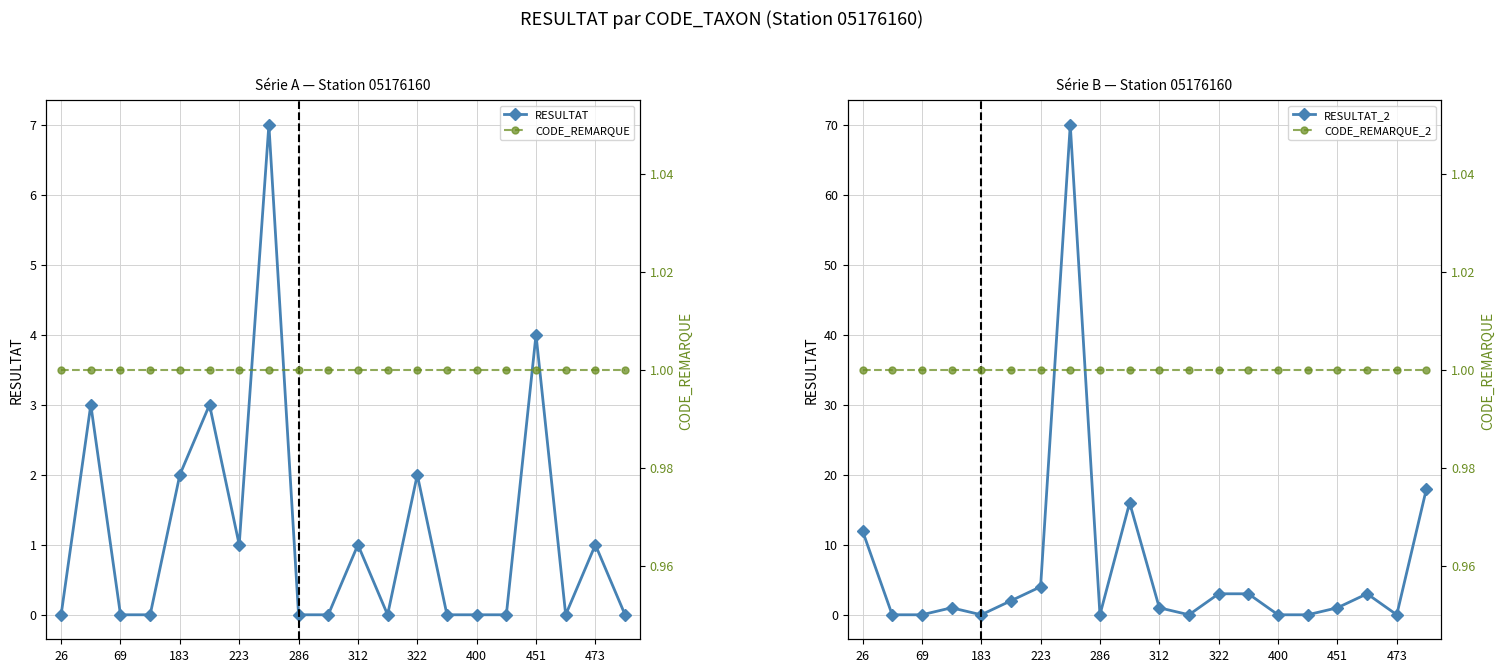

The RESULTAT_2 series shows 8 at 26. True or false?

False